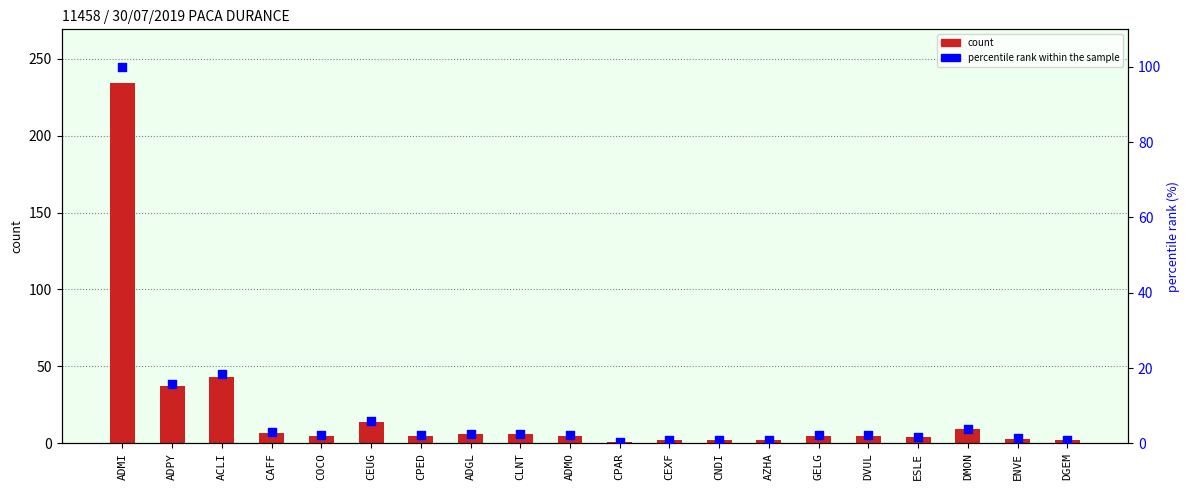

What is the total value across all series at CPAR?

1.4